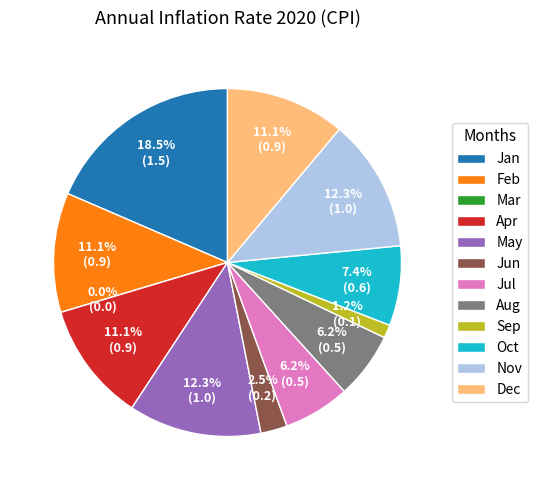

Rank the categories by value from lowest to highest.

Mar, Sep, Jun, Jul, Aug, Oct, Feb, Apr, Dec, May, Nov, Jan